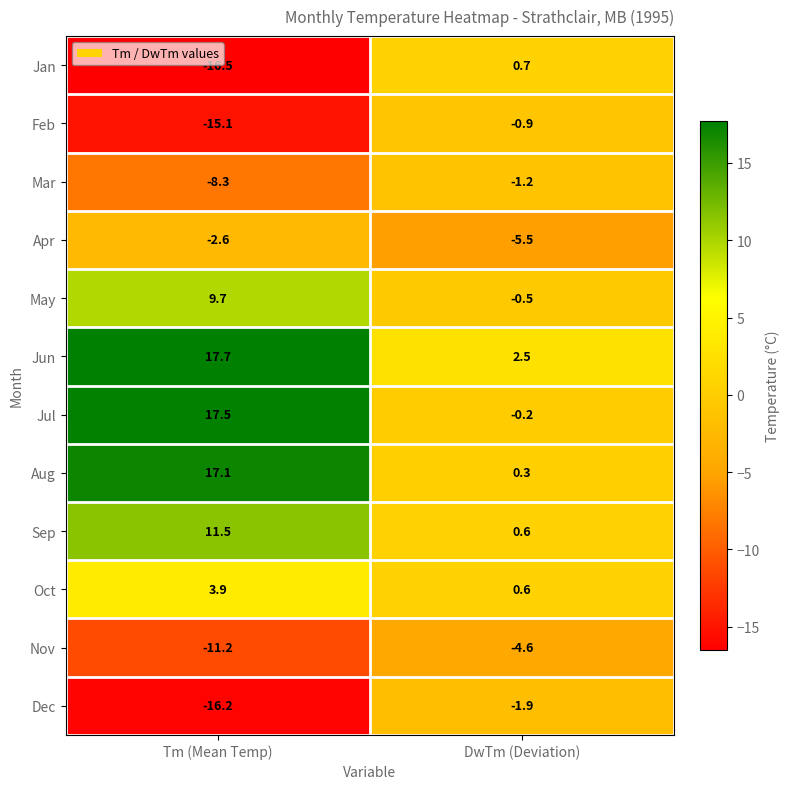

What is the difference between the highest and lowest values at Tm (Mean Temp)?

34.2